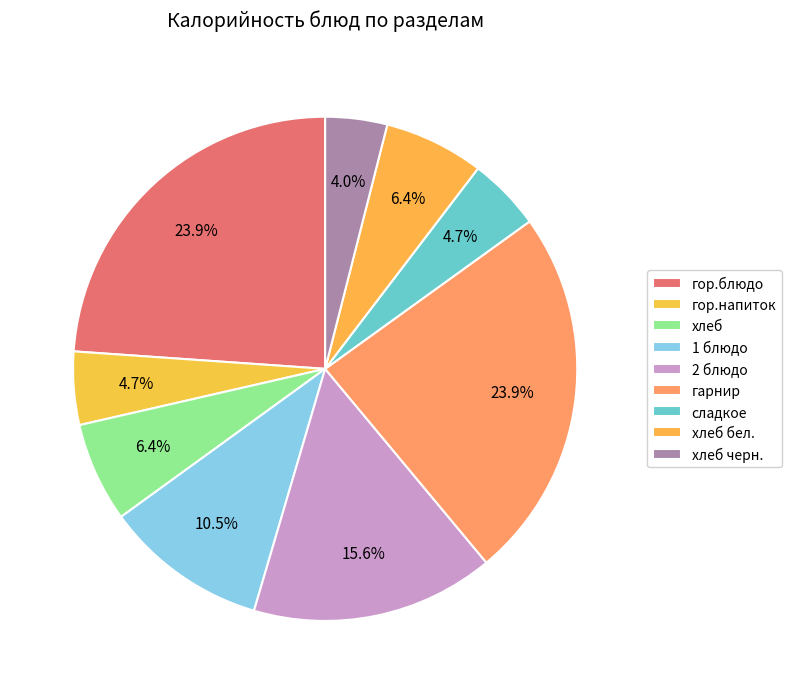

Is there a majority slice in this chart?

No